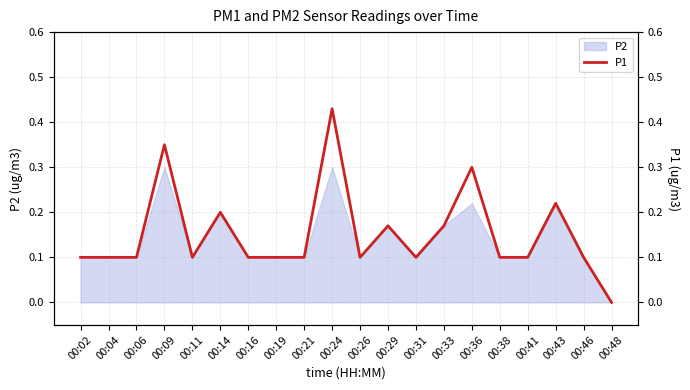

Read the value at 00:09.

0.3